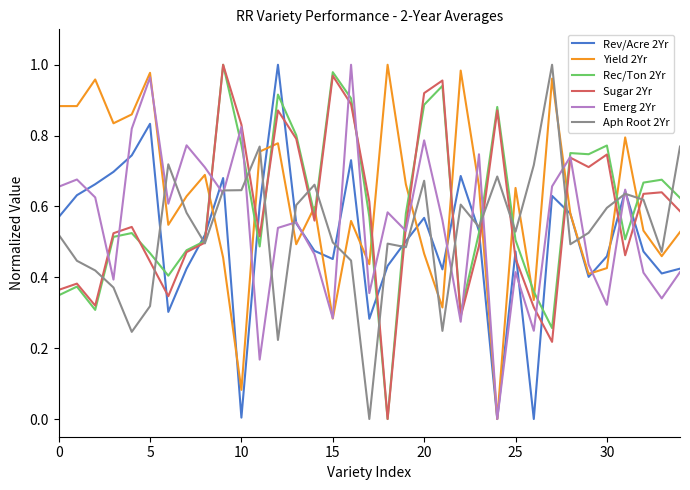

How many times do Rev/Acre 2Yr and Emerg 2Yr cross each other?

14